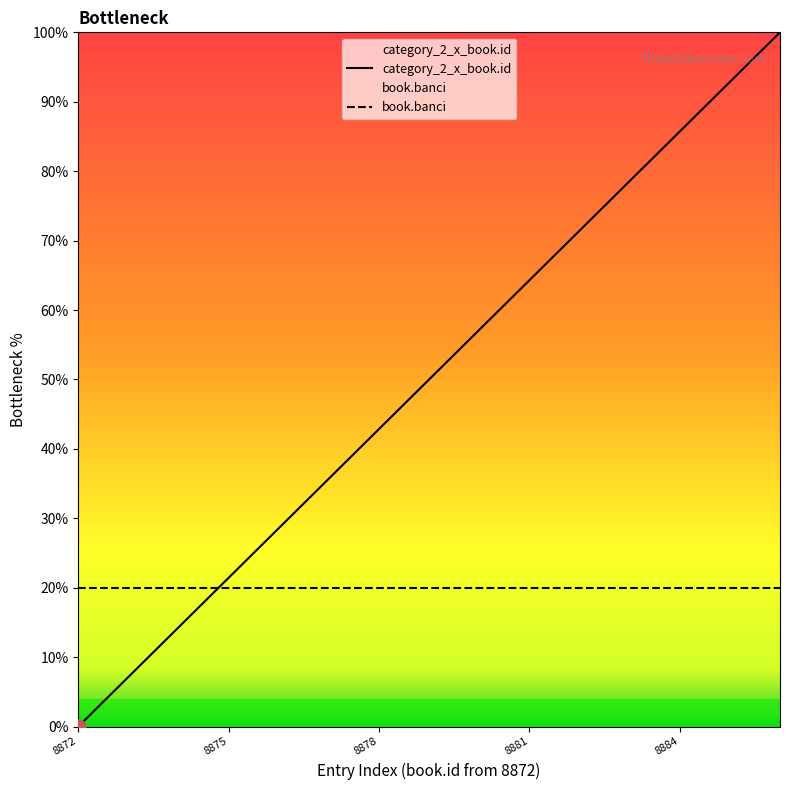

What is the total value across all series at 8881?

84.3